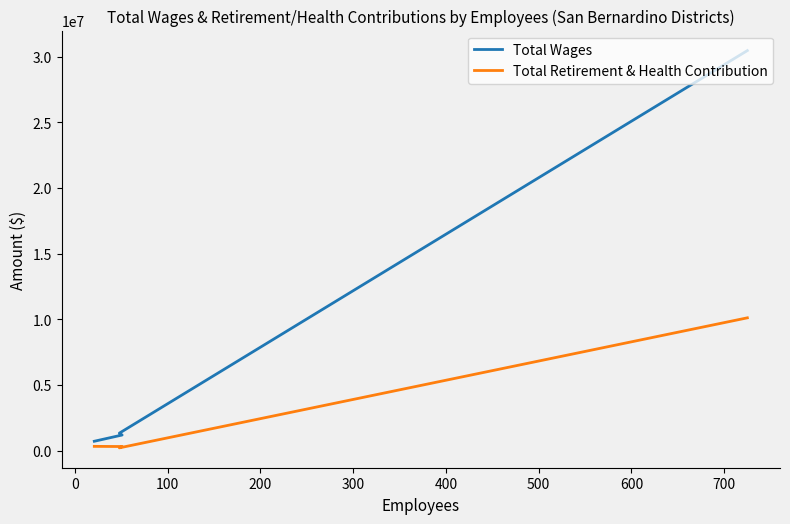

True or false: Total Retirement & Health Contribution and Total Wages cross at least once.

False